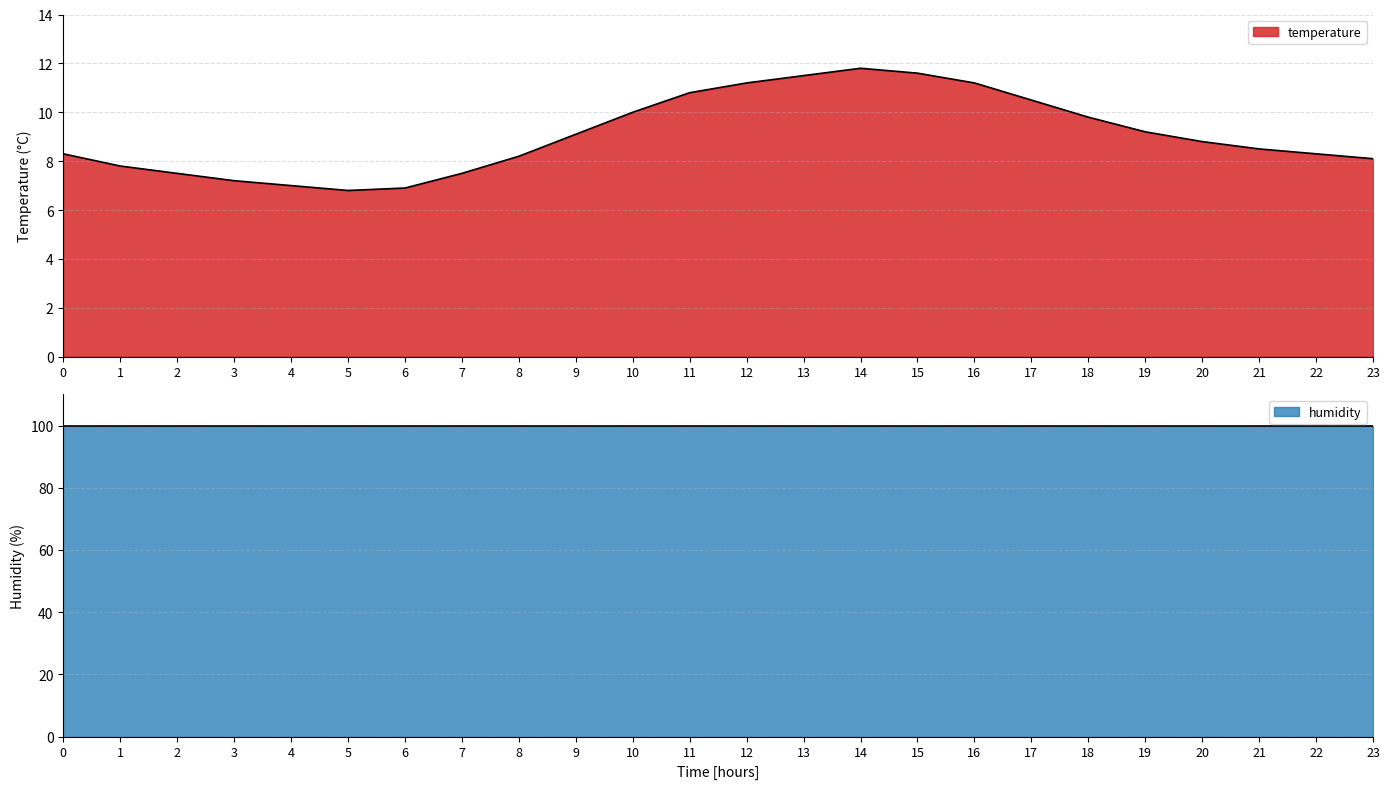

Is it true that temperature equals 7.5 at 2?

True